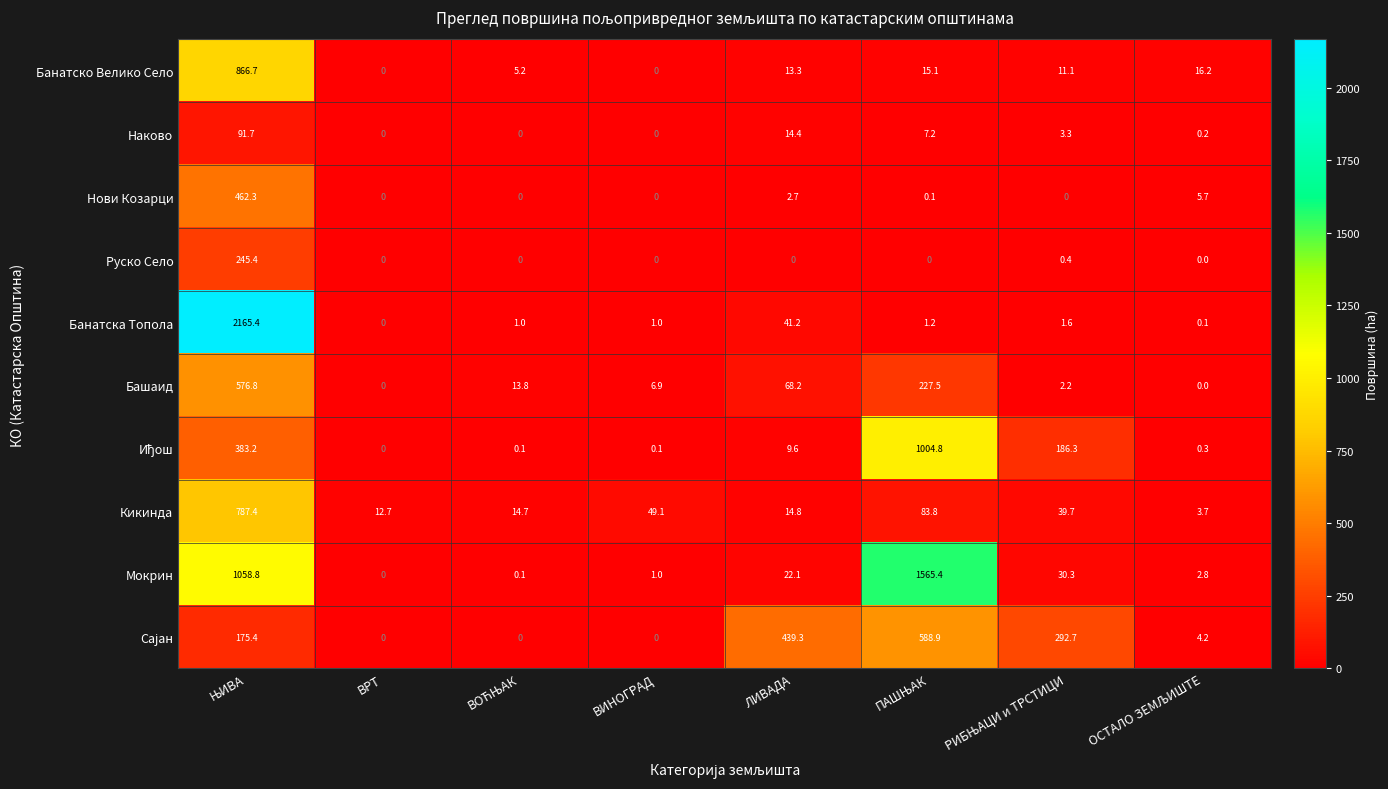

At which label does Банатска Топола reach its minimum?

ВРТ